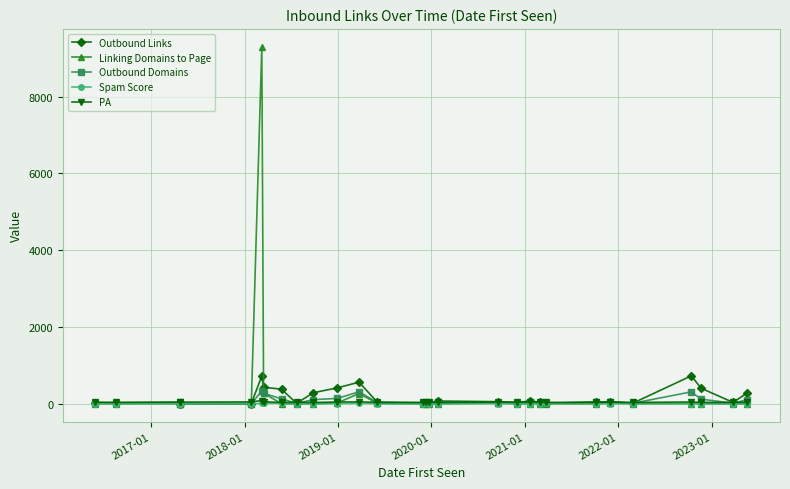

What is the greatest value displayed?

9298